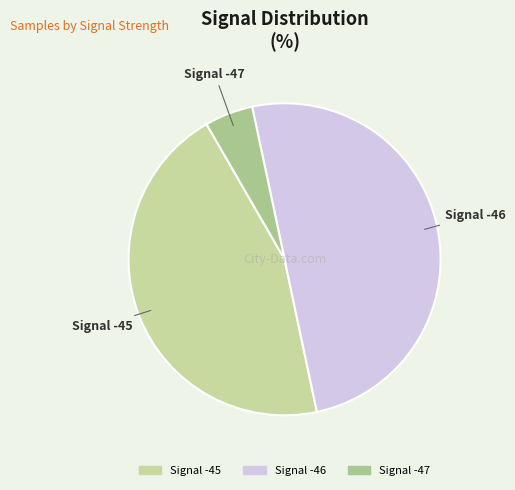

How many slices are in this pie chart?

3